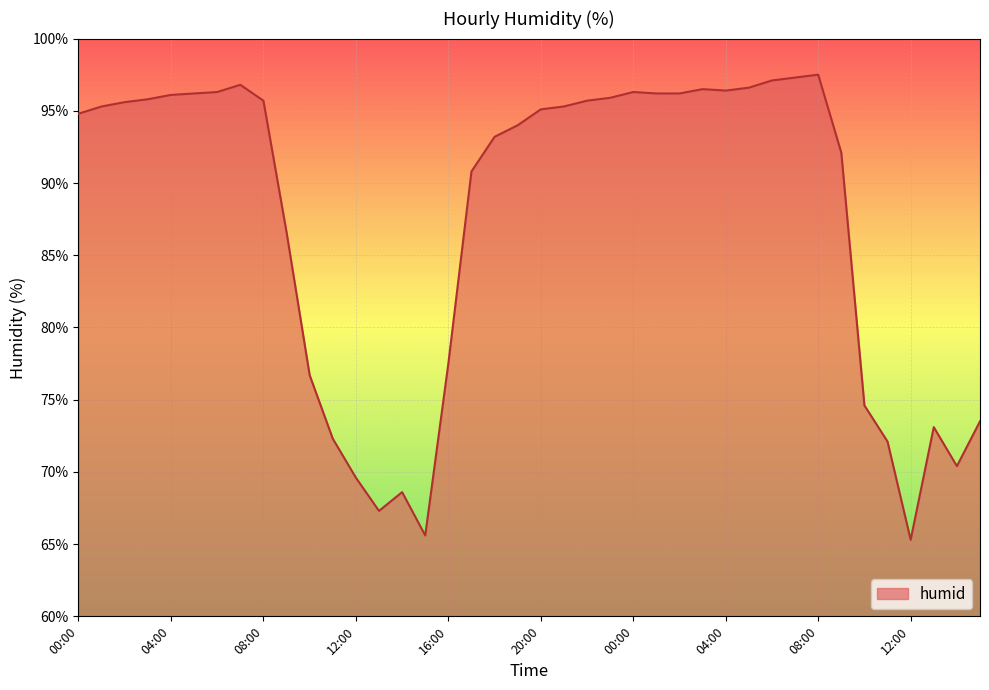

What is the difference between the maximum and minimum values?

32.2